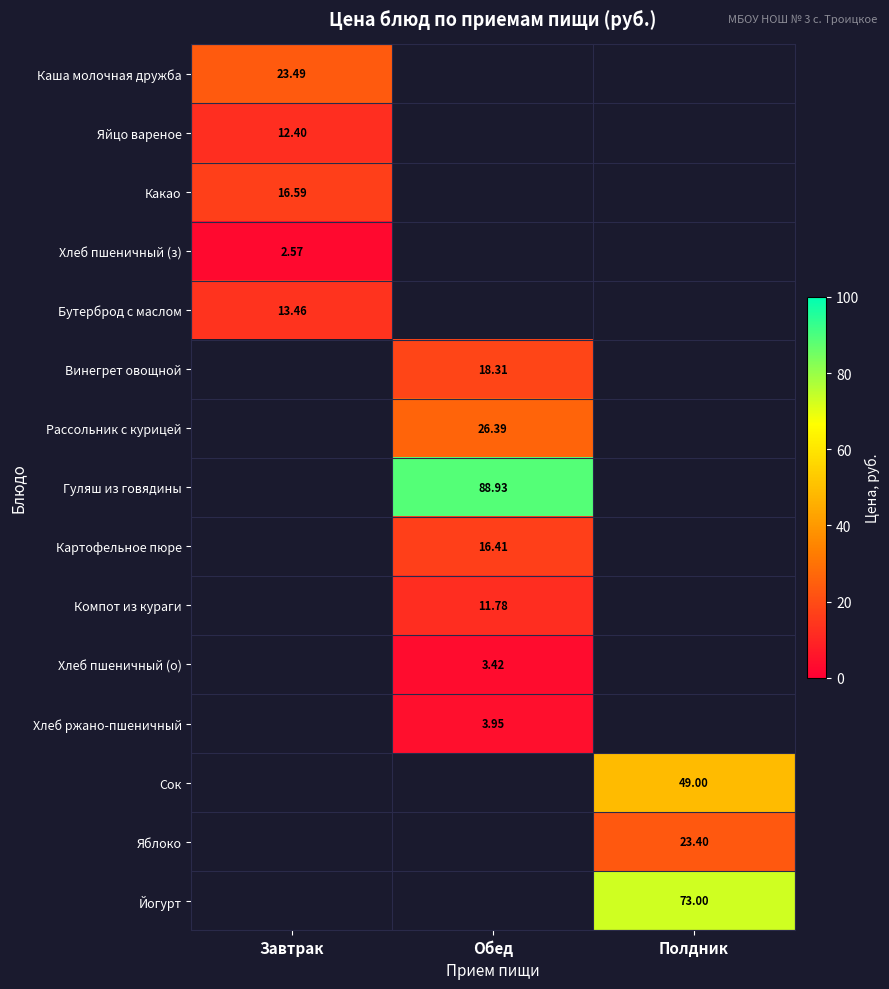

The Рассольник с курицей series shows 35.4 at Обед. True or false?

False